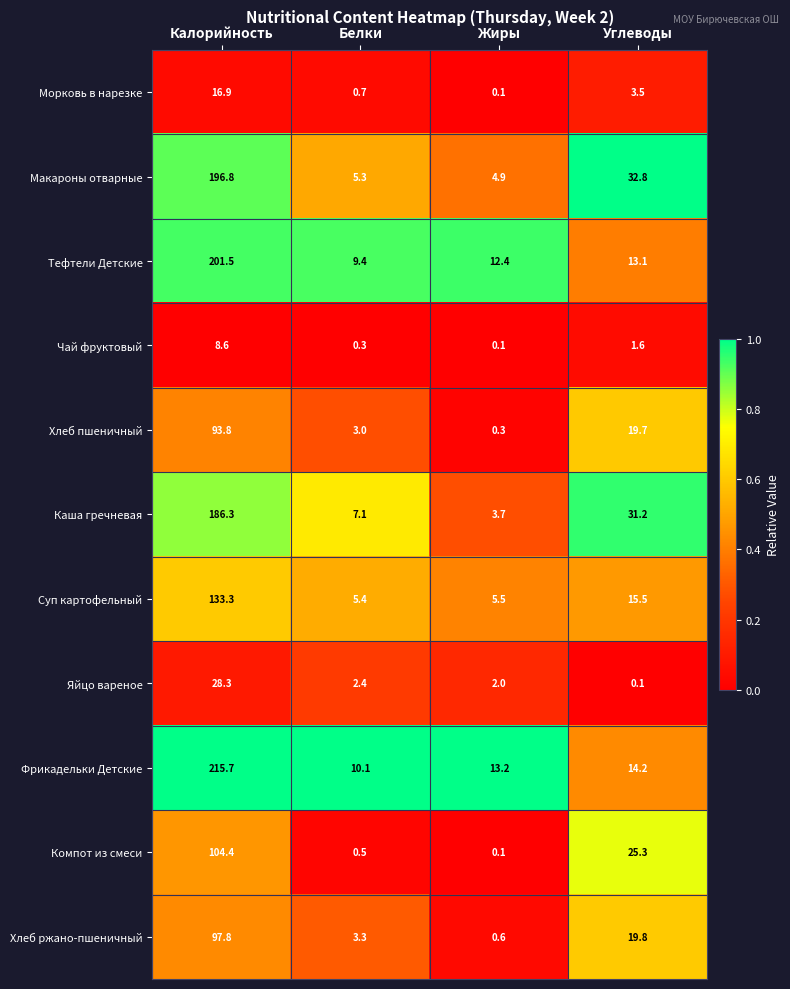

At which label is Тефтели Детские closest to 105?

Углеводы